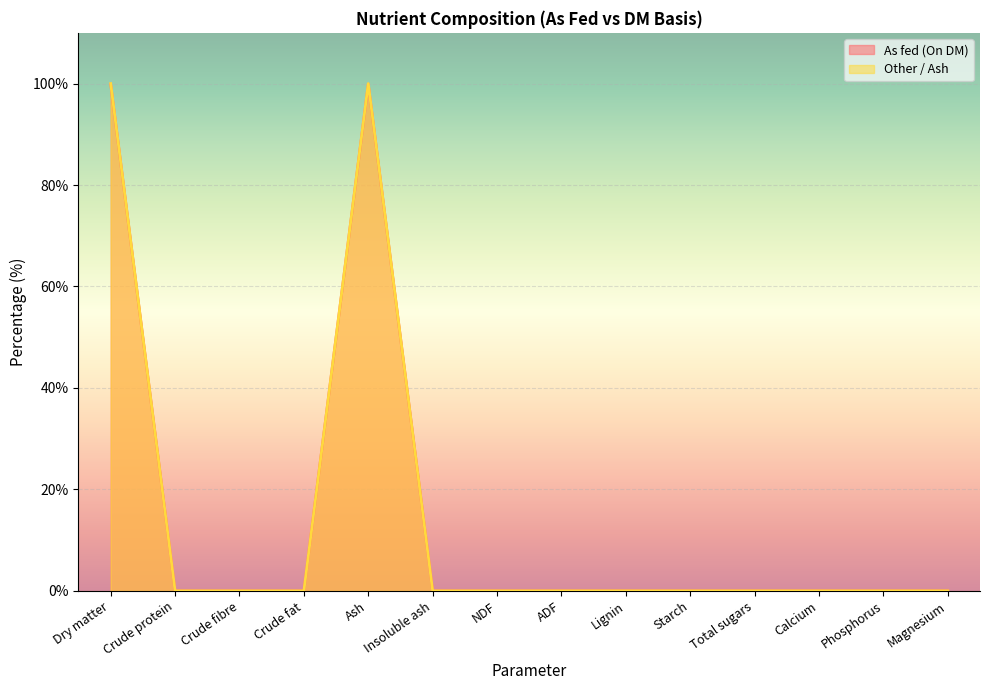

How many data points does each series have?

14